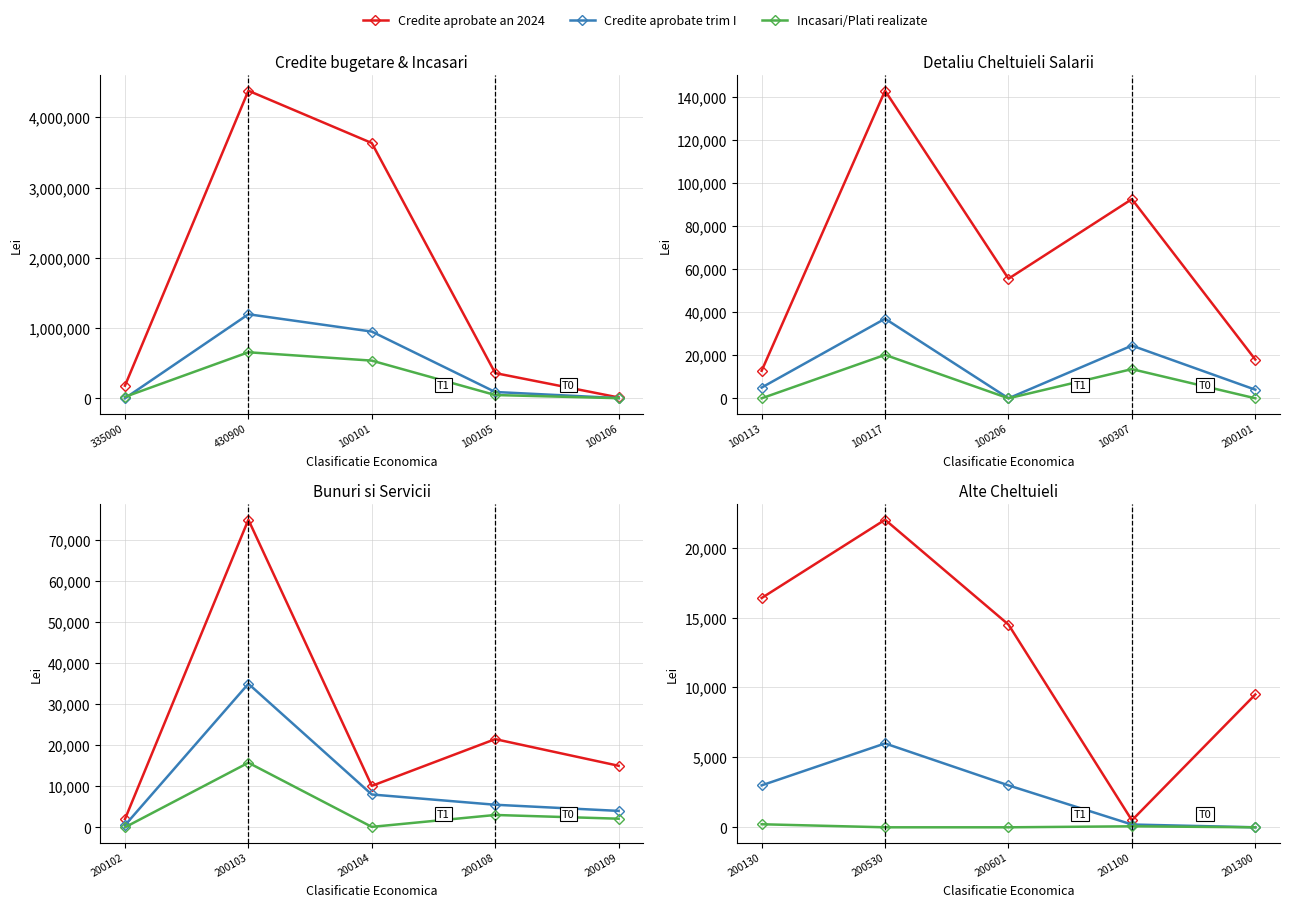

What are all the series names shown in the legend?

Credite aprobate an 2024, Credite aprobate trim I, Incasari/Plati realizate